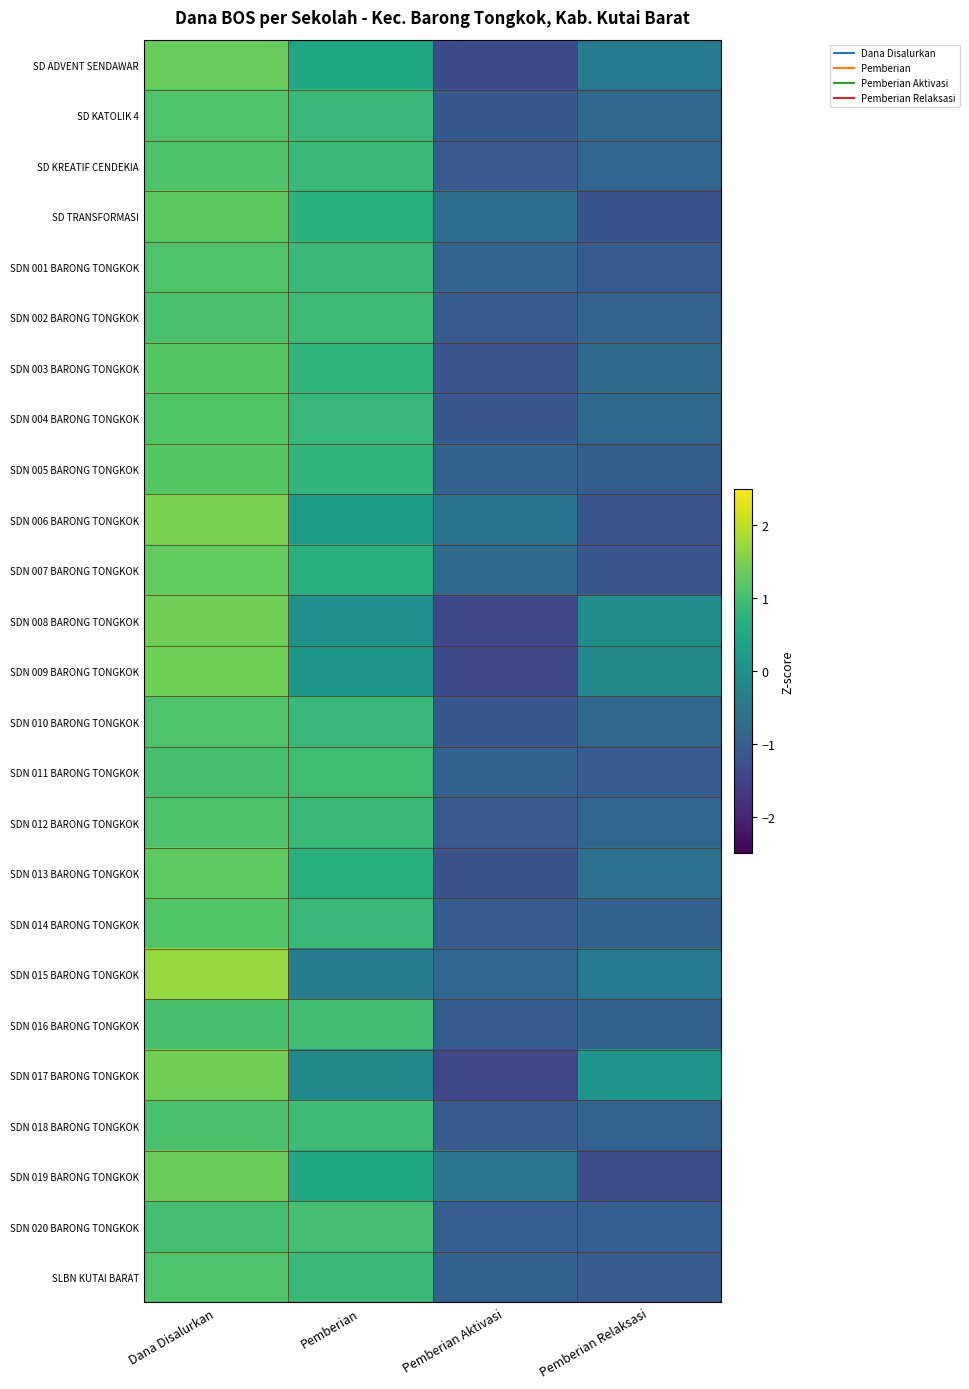

At how many categories does at least one series exceed -1?

4